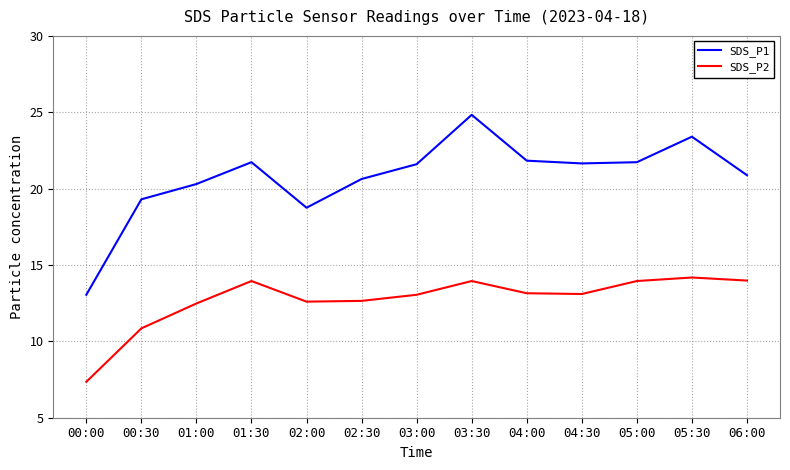

What are all the series names shown in the legend?

SDS_P1, SDS_P2